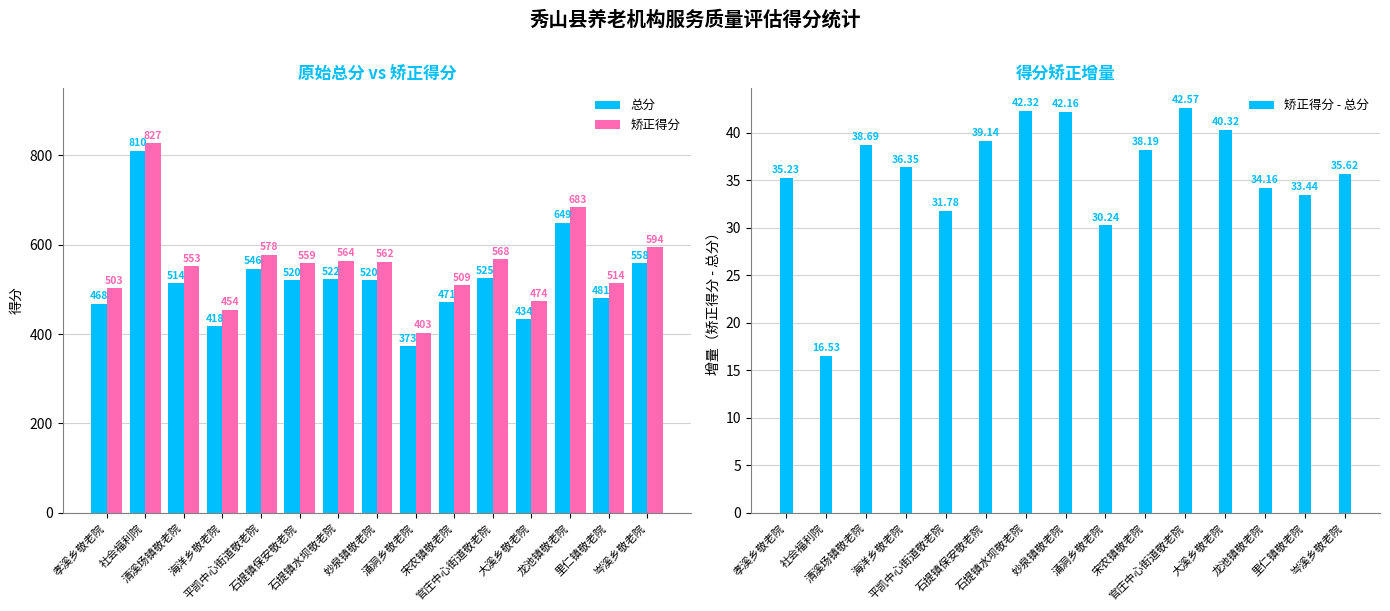

Are the bars horizontal?

No